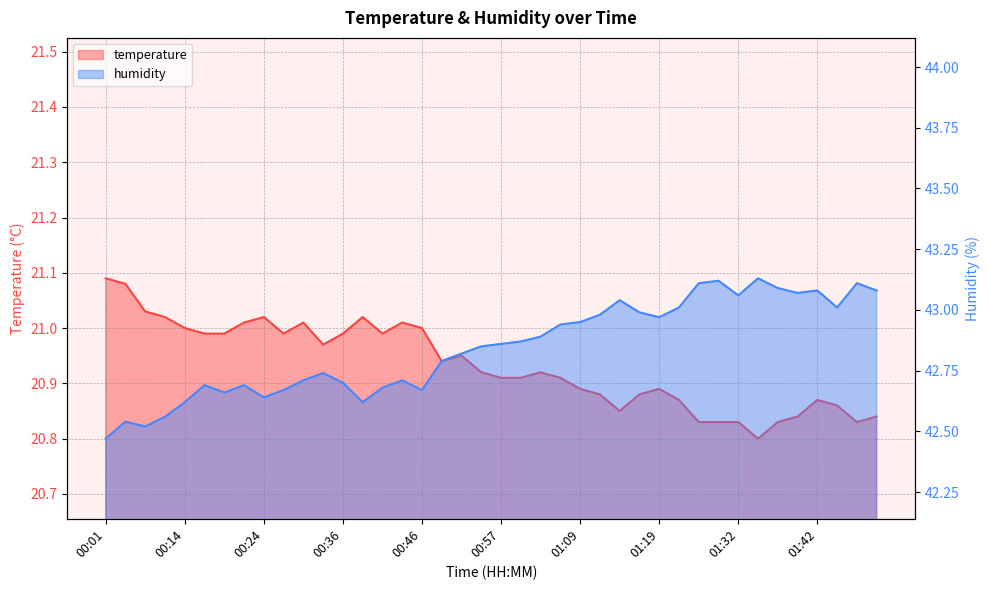

Rank the series at 00:31 from highest to lowest value.

humidity, temperature